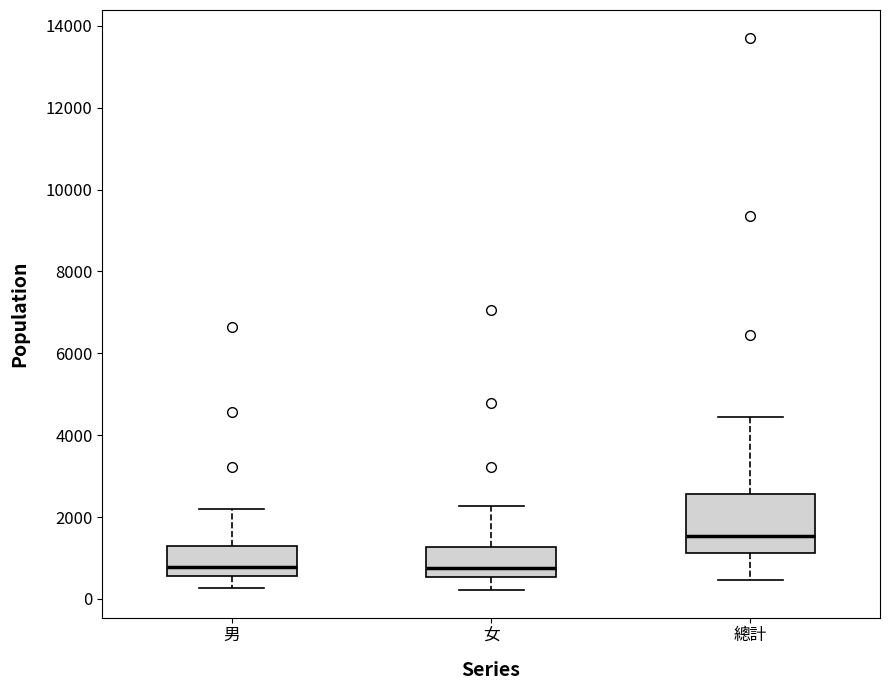

Reading left to right, read every box against the y-axis: the position of its median line, the range the box covers, and the ends of its whiskers. The values are not printed on the chart, so give them approximately, as read against the axis.

男: median 800, box 600 to 1200, whiskers 200 to 2200
女: median 800, box 600 to 1200, whiskers 200 to 2200
總計: median 1600, box 1200 to 2600, whiskers 400 to 4400